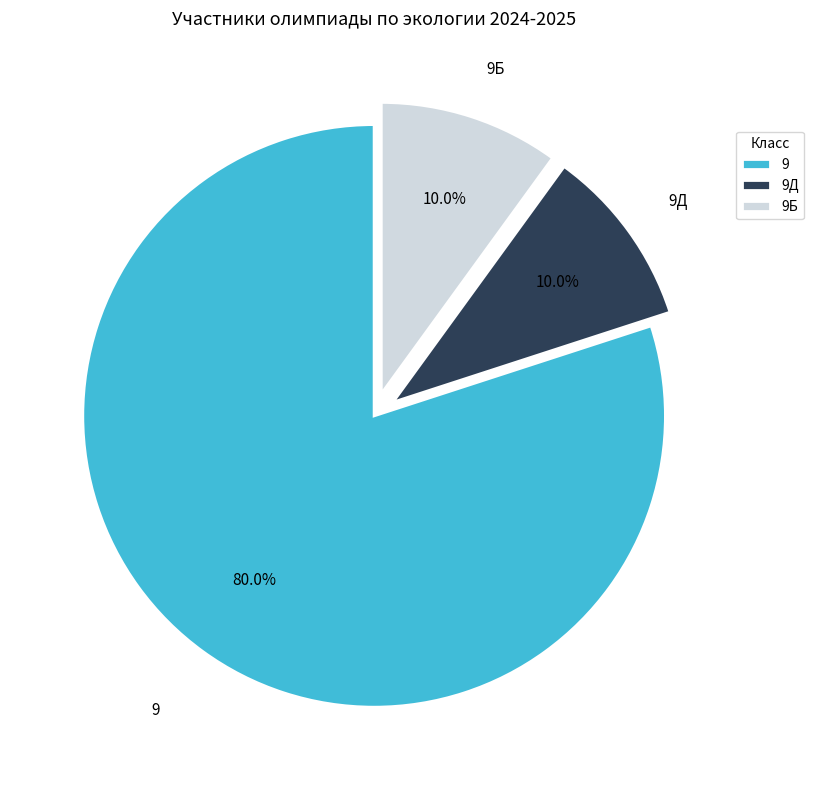

Between 9Д and 9, which is larger?

9